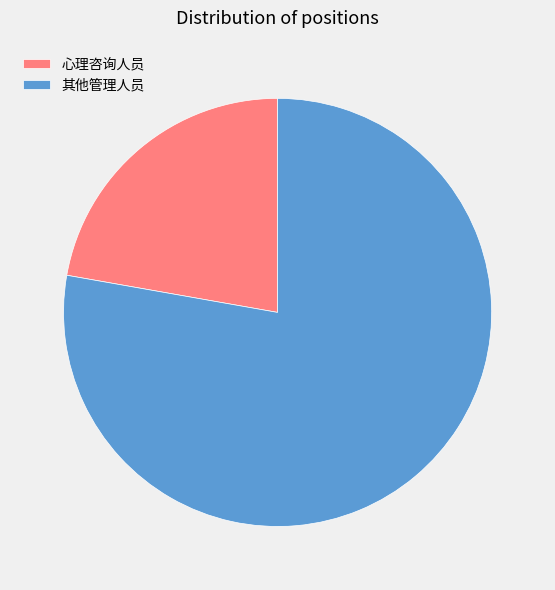

Rank the categories by value from lowest to highest.

心理咨询人员, 其他管理人员